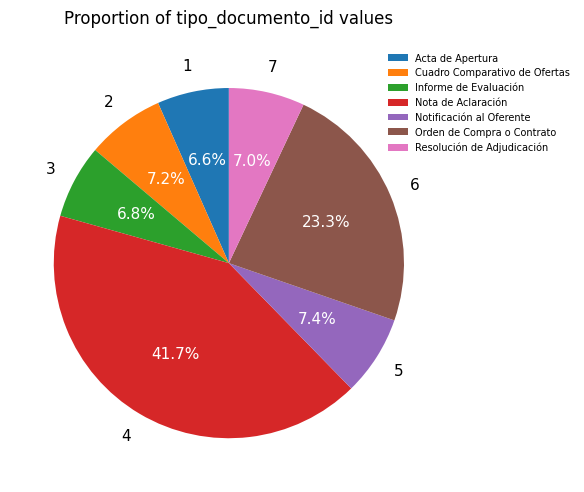

The Resolución de Adjudicación slice represents 1% of the pie. True or false?

False